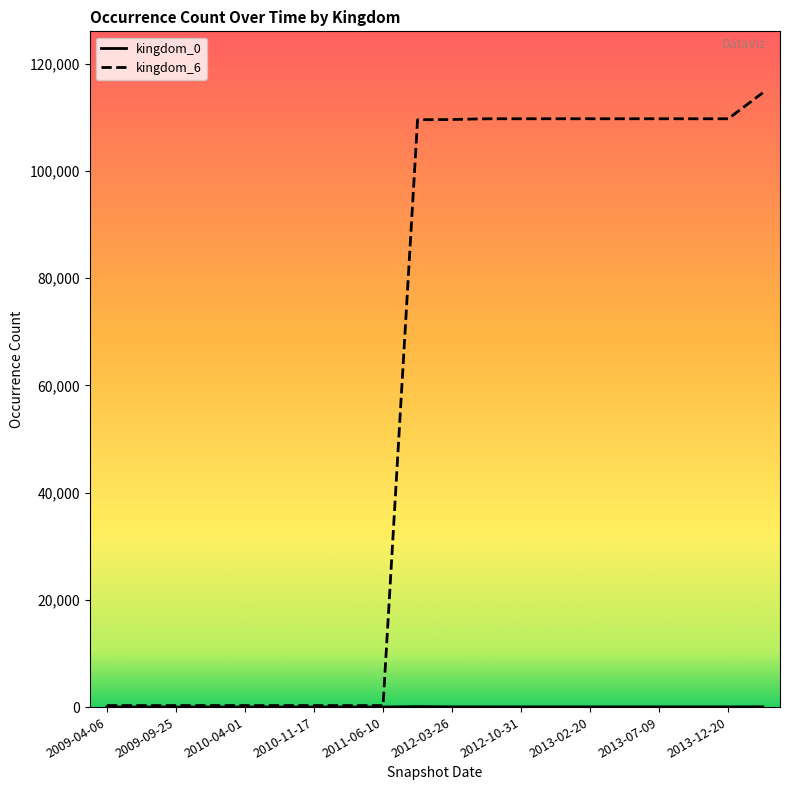

What is the maximum value shown in the chart?

114550